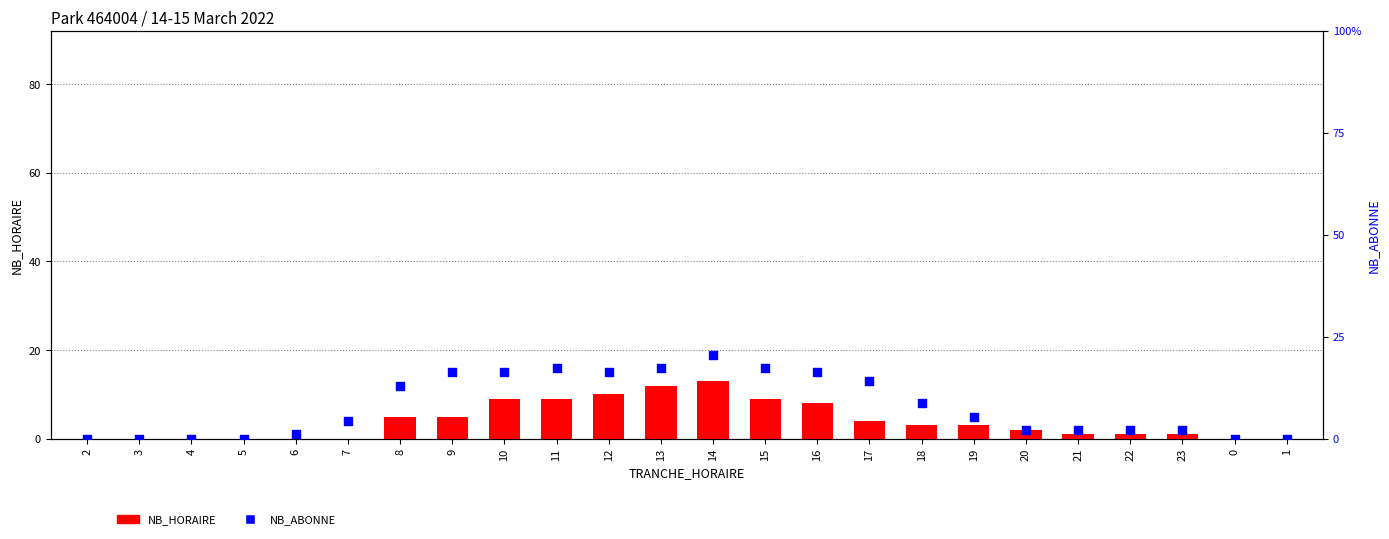

Which series reaches the maximum Y coordinate?

NB_ABONNE